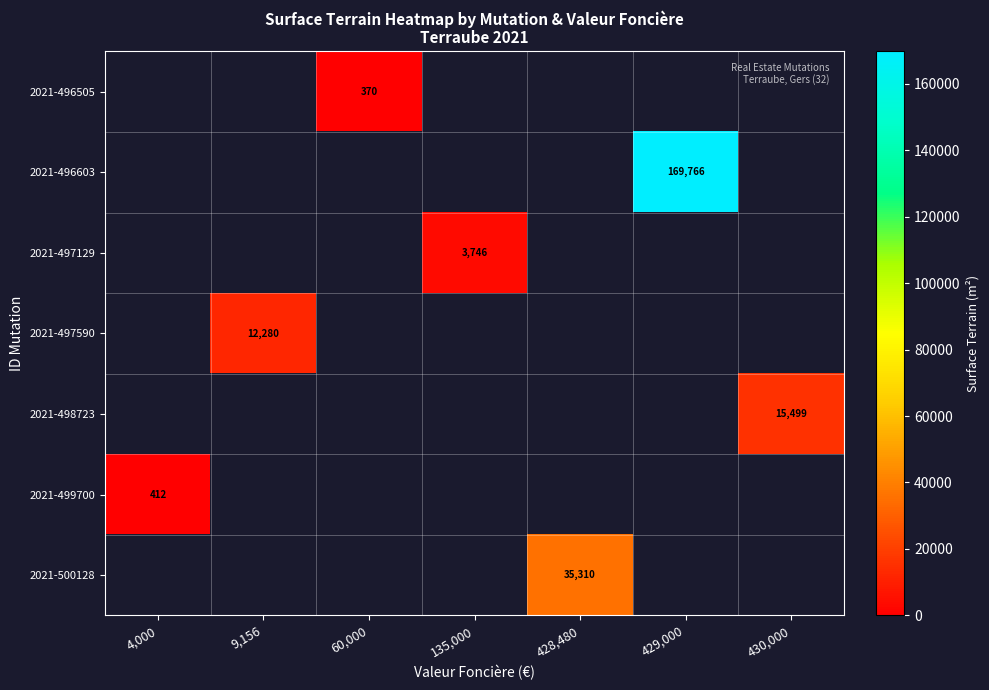

Is it true that 2021-500128 equals 8074 at 428,480?

False